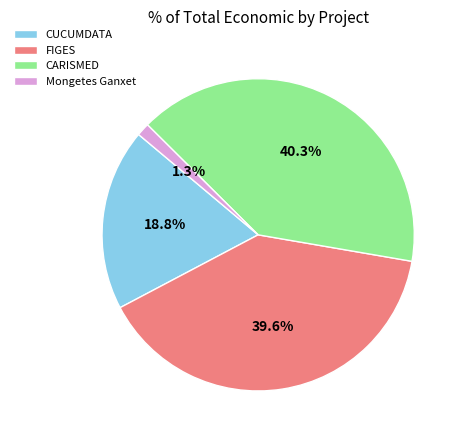

Does CARISMED account for over 50% of the chart?

No